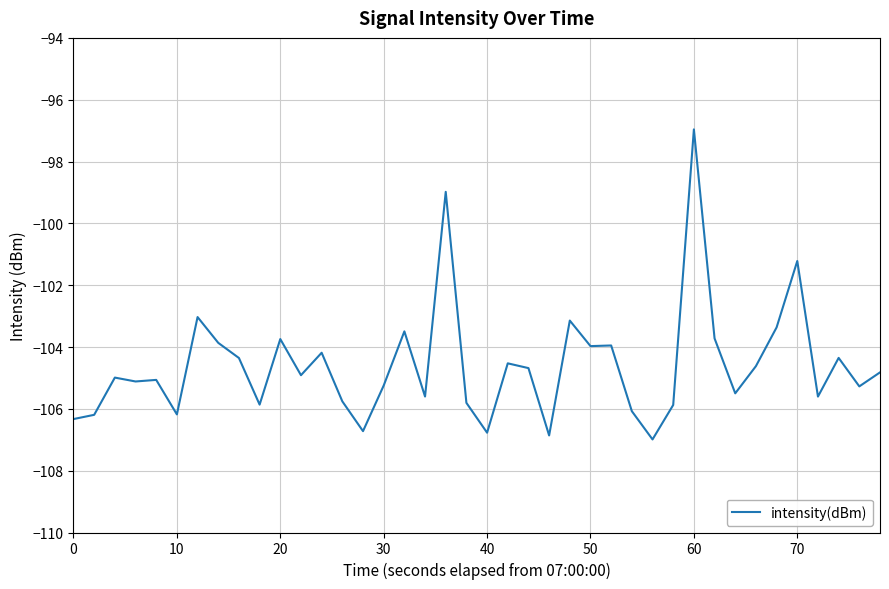

What is the minimum value shown in the chart?

-107.0